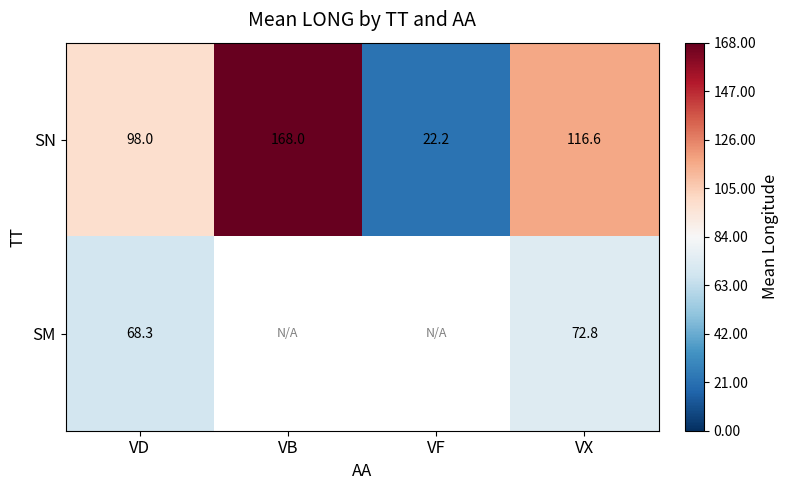

Rank the categories by SN value from highest to lowest.

VB, VX, VD, VF